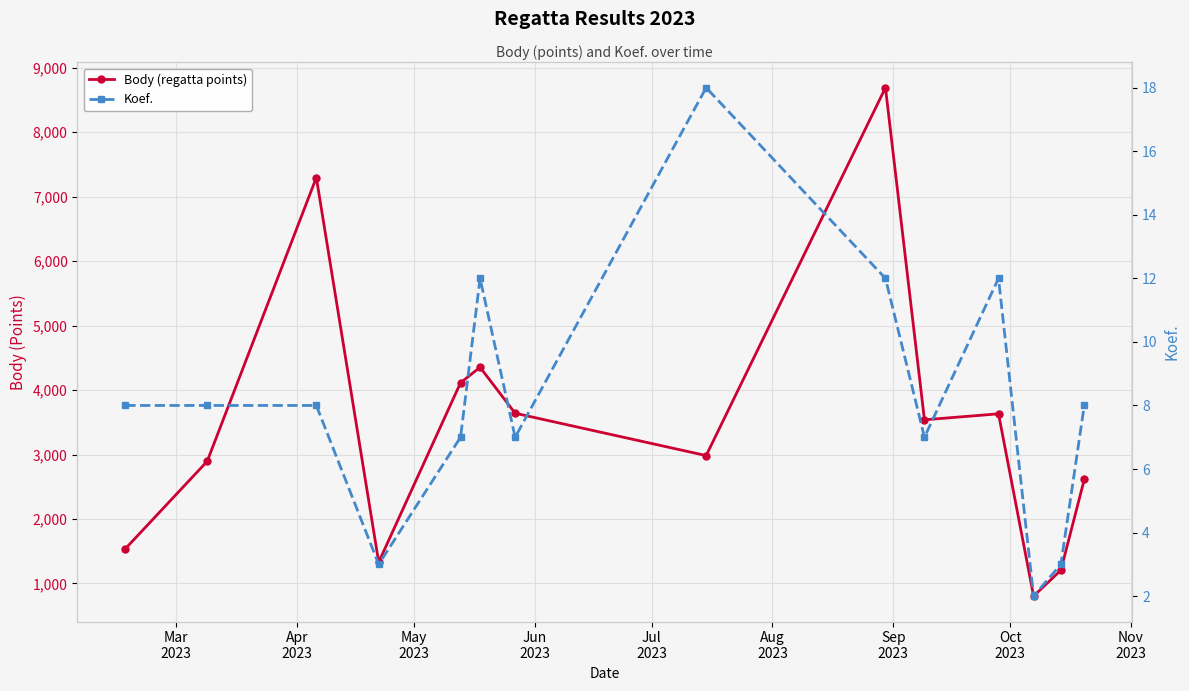

How many distinct data groups are displayed?

2